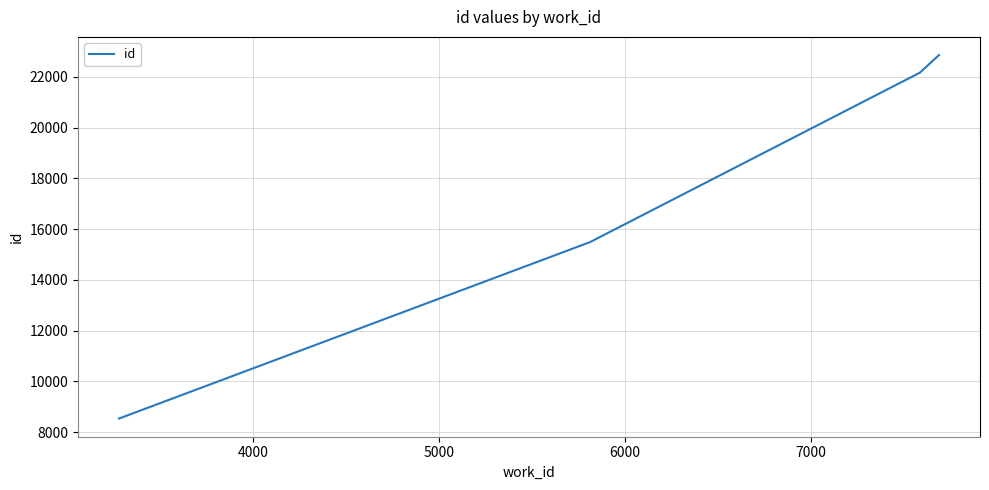

Is this an area chart (filled region under the line)?

No